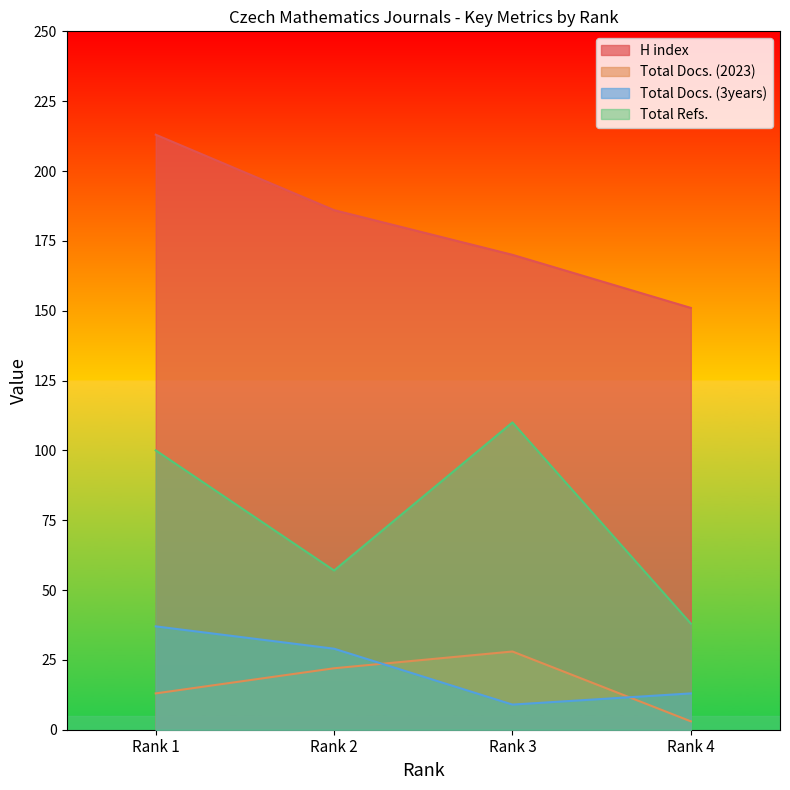

Reading left to right, list all the values displayed in this chart.

H index: Rank 1=213	Rank 2=186	Rank 3=170	Rank 4=151
Total Docs. (2023): Rank 1=13	Rank 2=22	Rank 3=28	Rank 4=3
Total Docs. (3years): Rank 1=37	Rank 2=29	Rank 3=9	Rank 4=13
Total Refs.: Rank 1=100	Rank 2=57	Rank 3=110	Rank 4=38